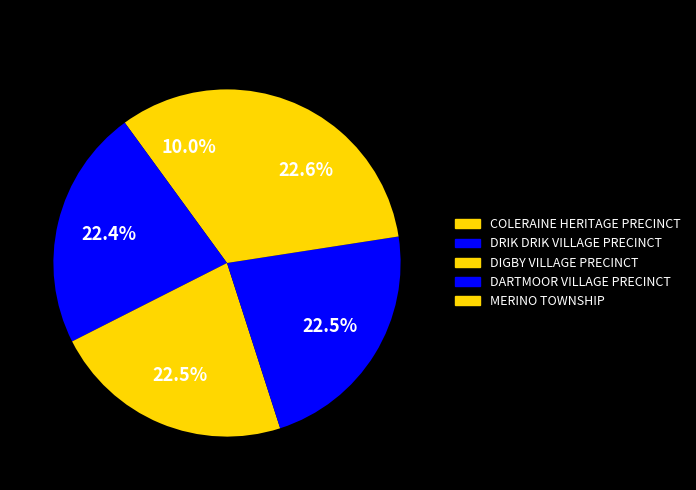

What is the smallest slice in the pie chart?

COLERAINE HERITAGE PRECINCT